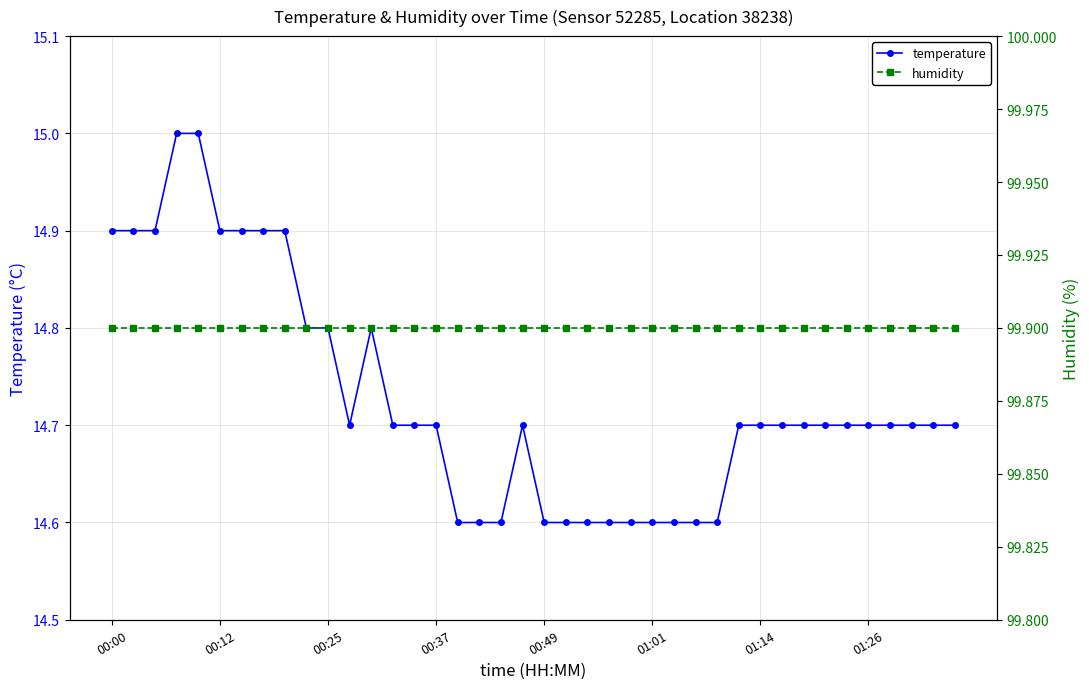

True or false: temperature has a value of 24.2 at 00:37.

False